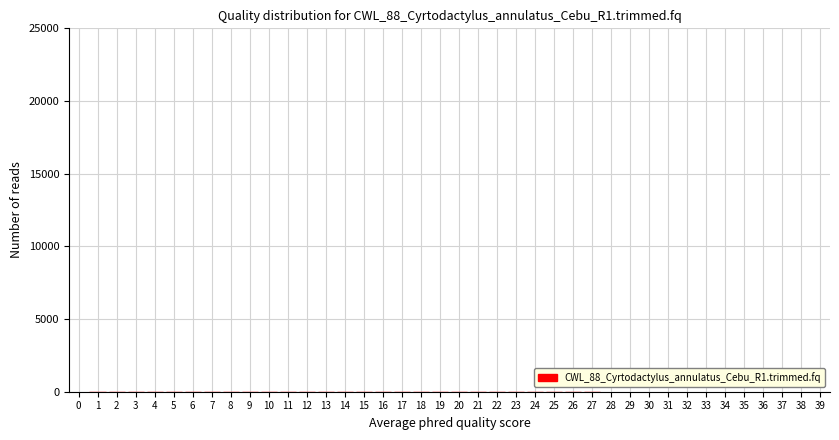

Reading left to right, transcribe this chart: for each bar, give the range it covers on the x-axis and its height. The values are not printed on the chart, so give them approximately, as read against the axis.

0.5 to 1.5: under 500
1.5 to 2.5: under 500
2.5 to 3.5: under 500
3.5 to 4.5: under 500
4.5 to 5.5: under 500
5.5 to 6.5: under 500
6.5 to 7.5: under 500
7.5 to 8.5: under 500
8.5 to 9.5: under 500
9.5 to 10.5: under 500
10.5 to 11.5: under 500
11.5 to 12.5: under 500
12.5 to 13.5: under 500
13.5 to 14.5: under 500
14.5 to 15.5: under 500
15.5 to 16.5: under 500
16.5 to 17.5: under 500
17.5 to 18.5: under 500
18.5 to 19.5: under 500
19.5 to 20.5: under 500
20.5 to 21.5: under 500
21.5 to 22.5: under 500
22.5 to 23.5: under 500
23.5 to 24.5: under 500
24.5 to 25.5: under 500
25.5 to 26.5: under 500
26.5 to 27.5: under 500